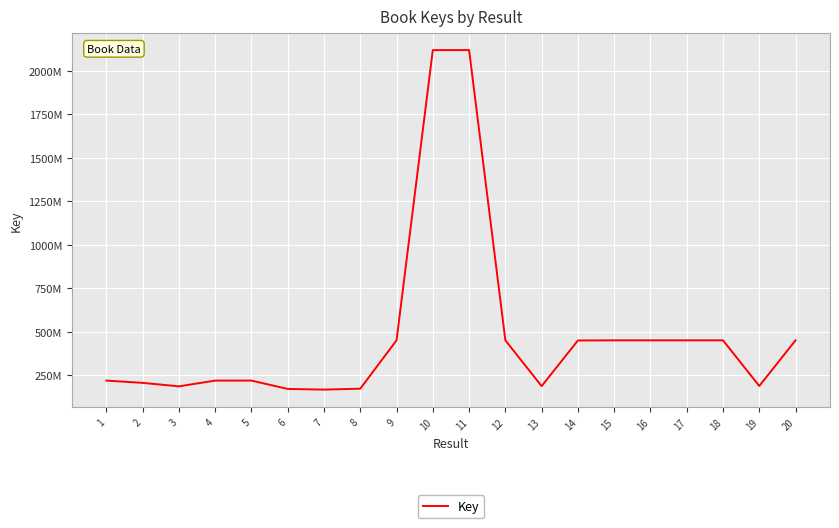

Which has a higher value, 1 or 9?

9